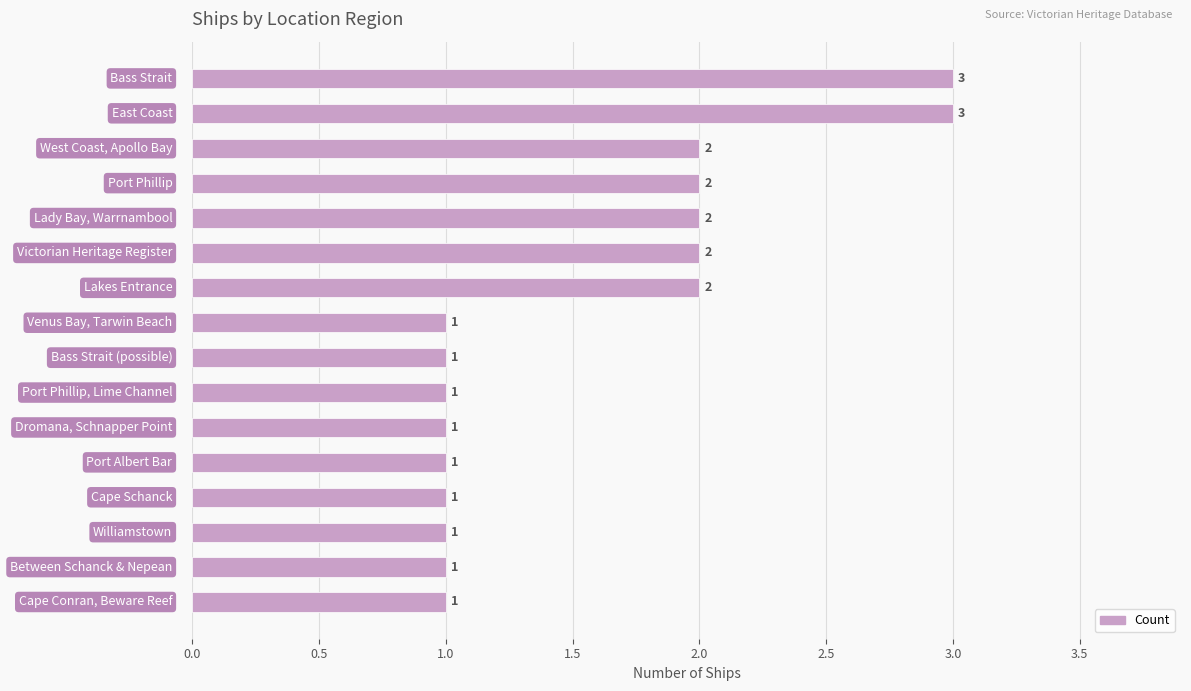

How many distinct data groups are displayed?

1